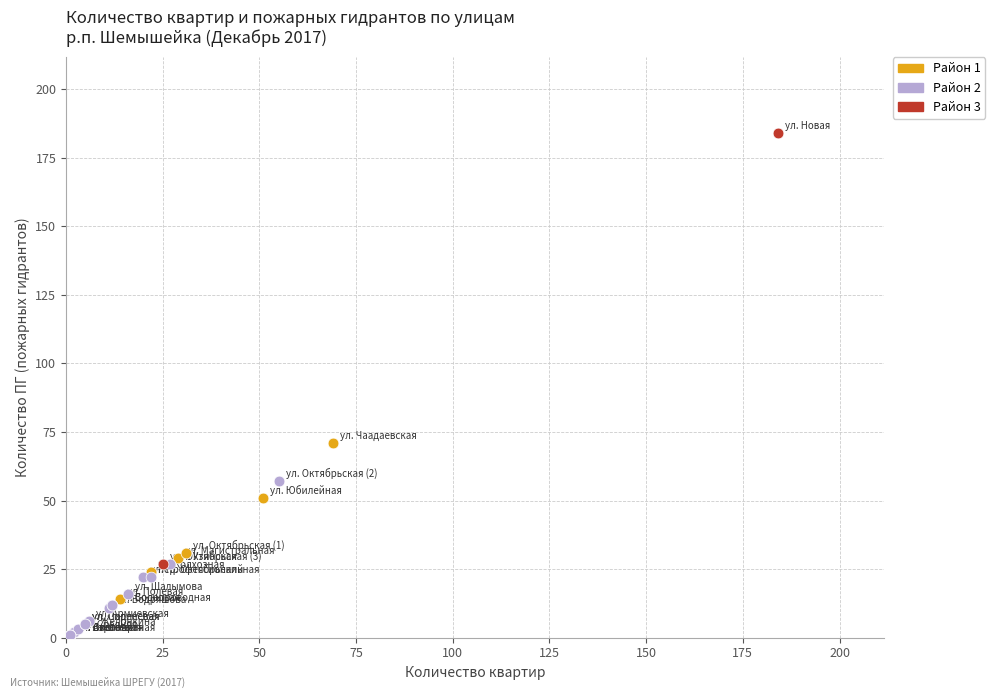

What are all the series names shown in the legend?

Район 1, Район 2, Район 3